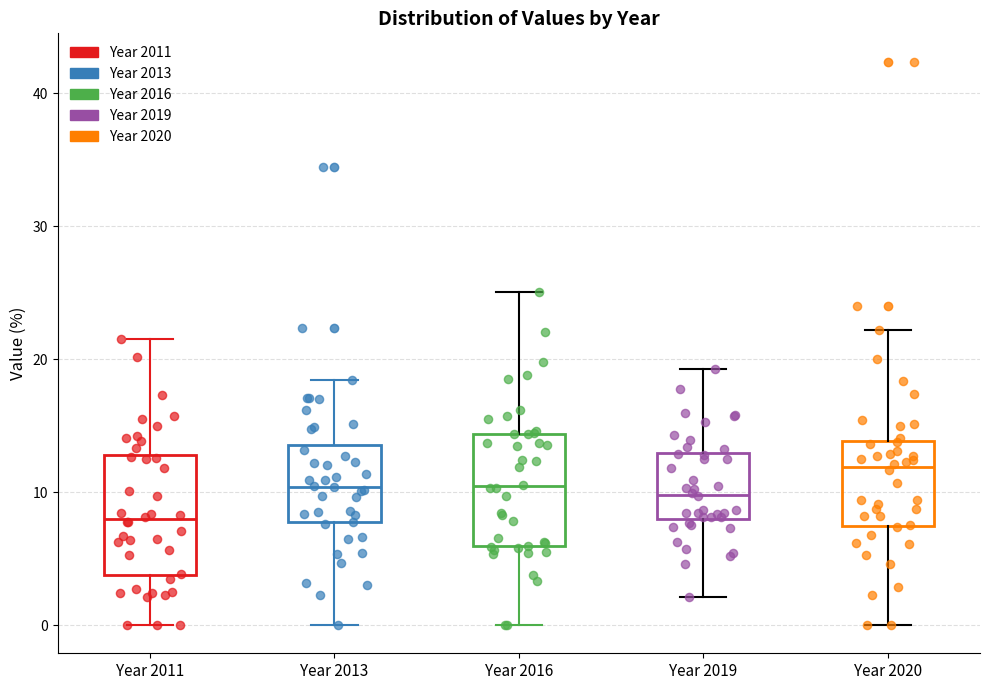

Reading left to right, transcribe this box plot: for each box, give where its median line is, the range the box spans, and where its two whiskers end, as read against the y-axis. The values are not printed on the chart, so give them approximately, as read against the axis.

Year 2011: median 8, box 4 to 13, whiskers 0 to 22
Year 2013: median 10, box 8 to 14, whiskers 0 to 18
Year 2016: median 10, box 6 to 14, whiskers 0 to 25
Year 2019: median 10, box 8 to 13, whiskers 2 to 19
Year 2020: median 12, box 7 to 14, whiskers 0 to 22